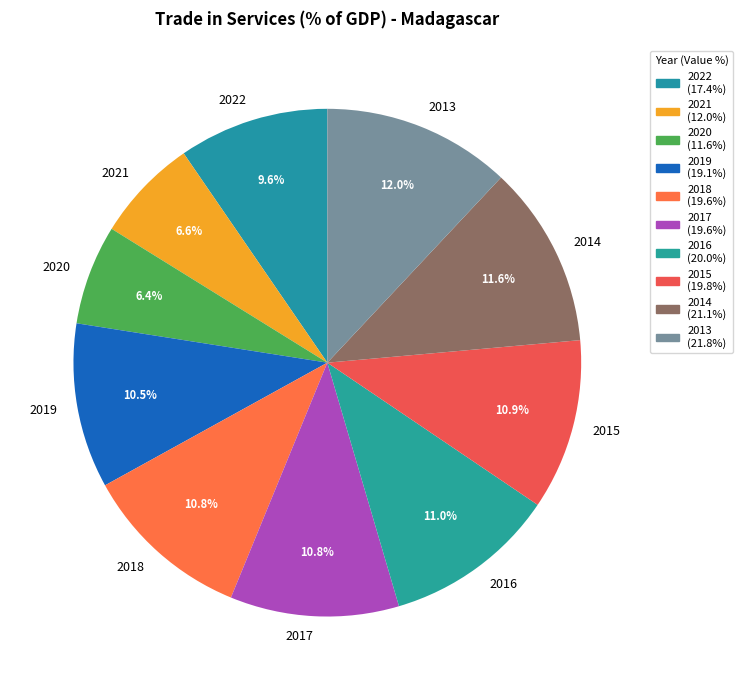

Does any single category account for the majority?

No